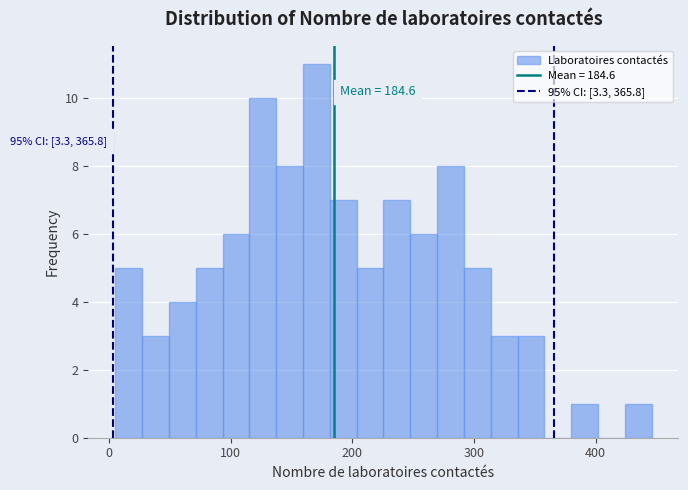

Around what value on the x-axis is the tallest bar? Give the approximate position of its centre, as read against the axis.

170